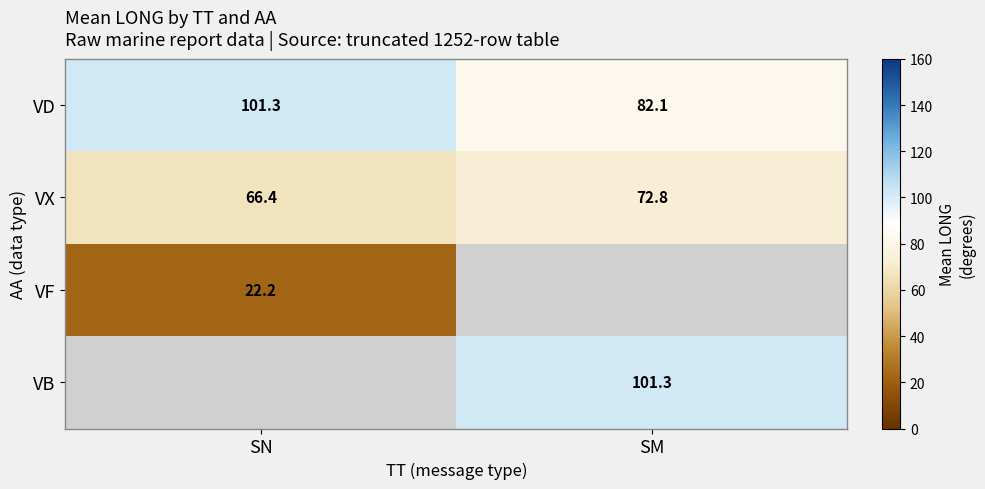

Is the value of VX at SM greater than the value of VF at SN?

Yes